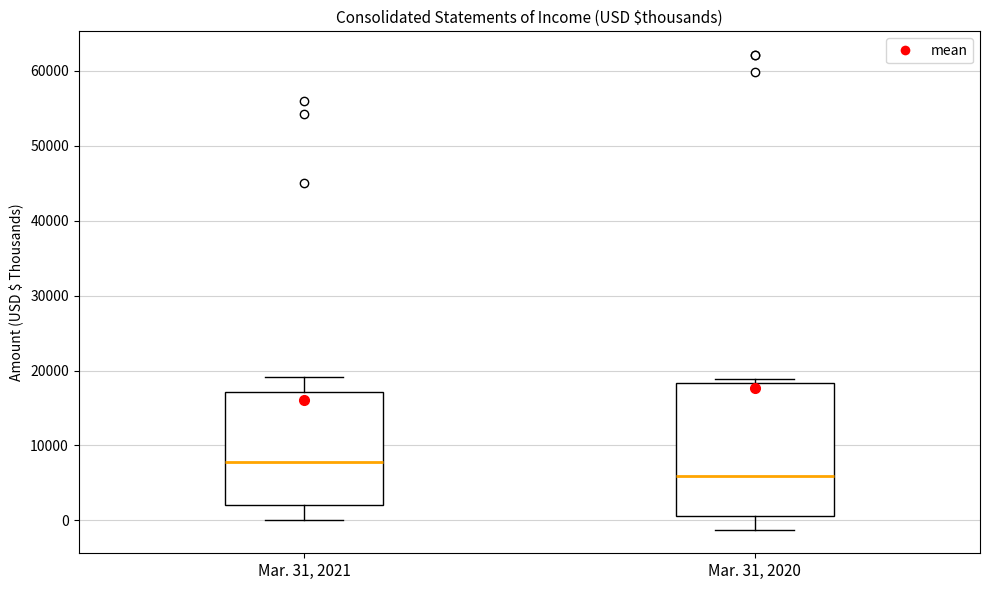

Reading left to right, transcribe this box plot: for each box, give where its median line is, the range the box spans, and where its two whiskers end, as read against the y-axis. The values are not printed on the chart, so give them approximately, as read against the axis.

Mar. 31, 2021: median 8000, box 2000 to 17000, whiskers 0 to 19000
Mar. 31, 2020: median 6000, box 1000 to 18000, whiskers -1000 to 19000